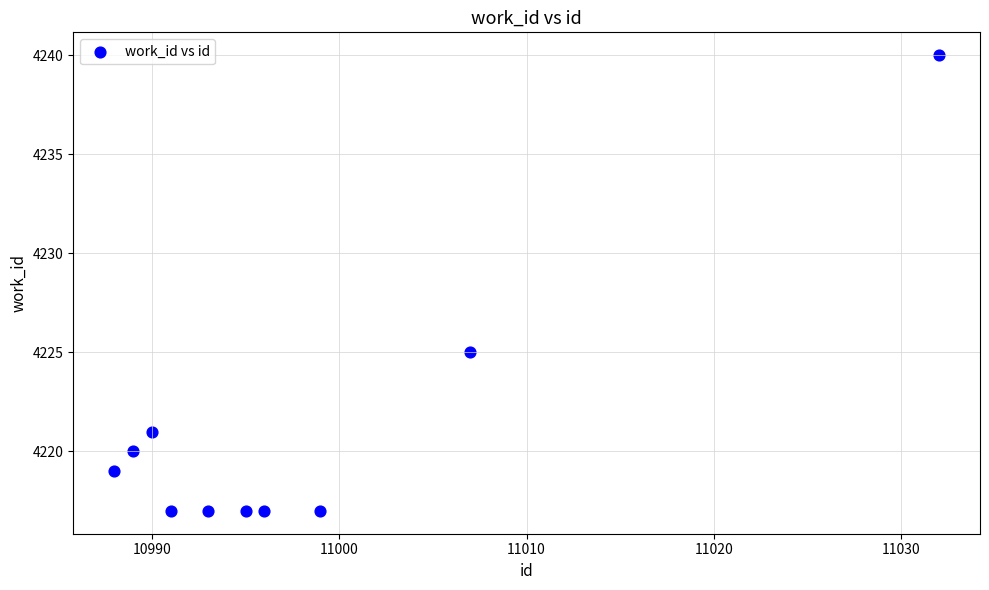

What is the average X value?

10998